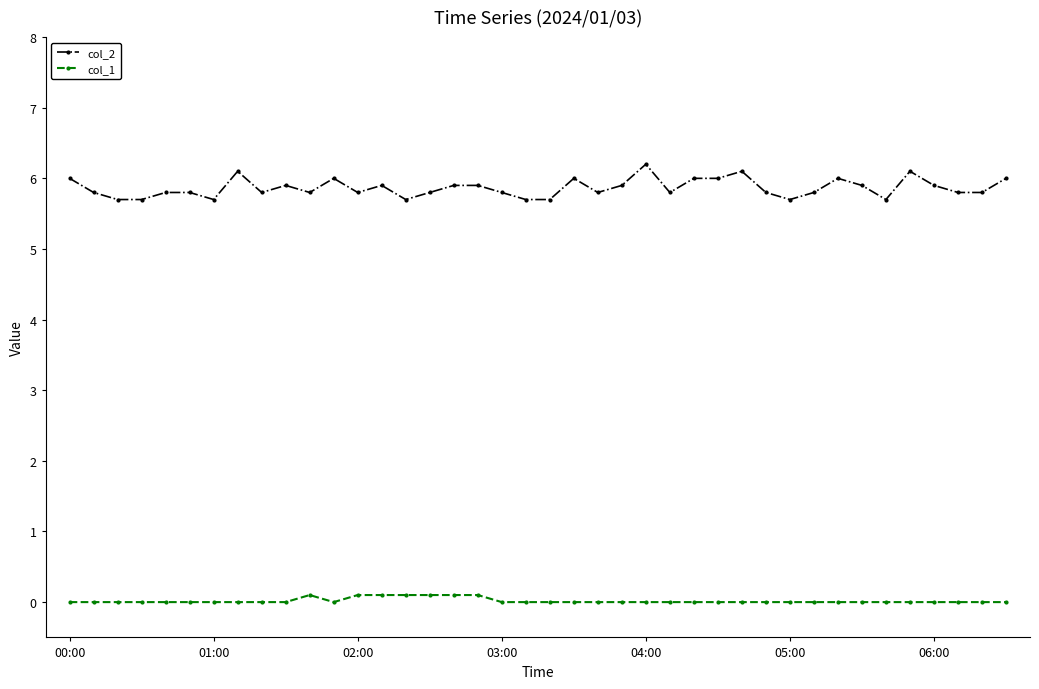

Is this an area chart (filled region under the line)?

No